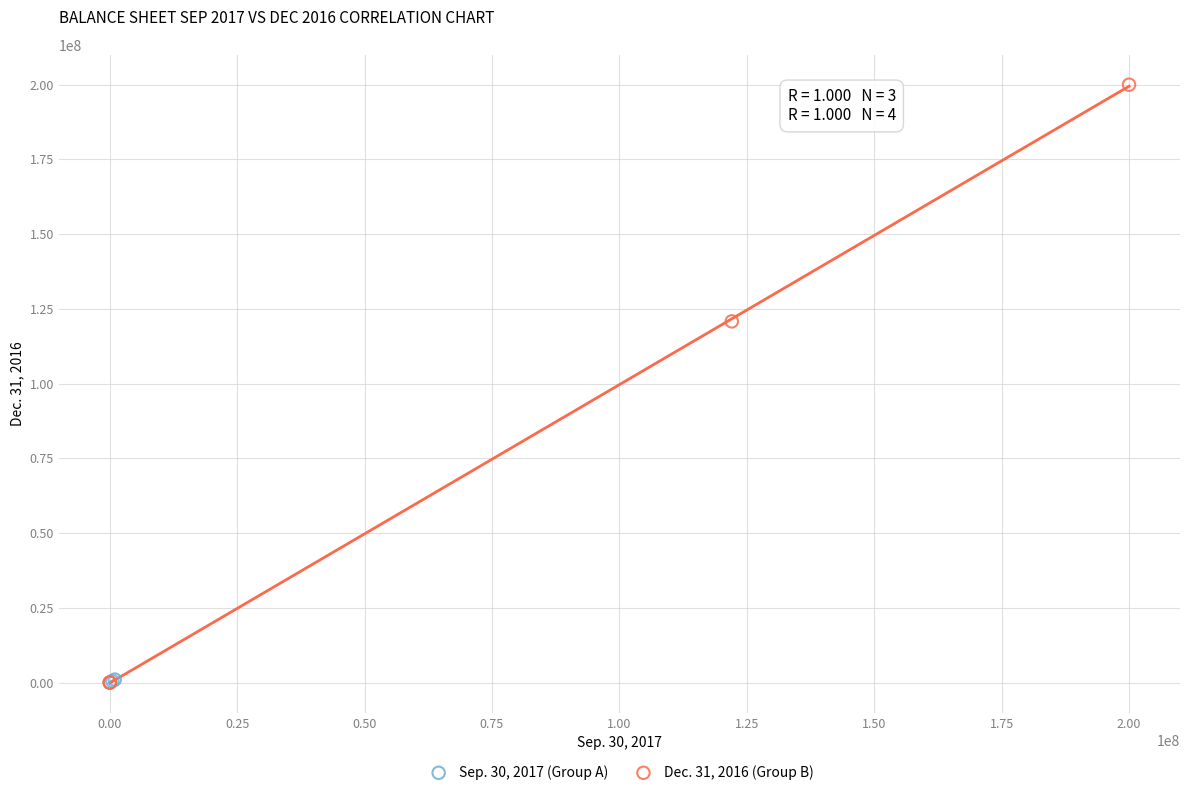

Which series reaches the maximum Y coordinate?

Dec. 31, 2016 (Group B)